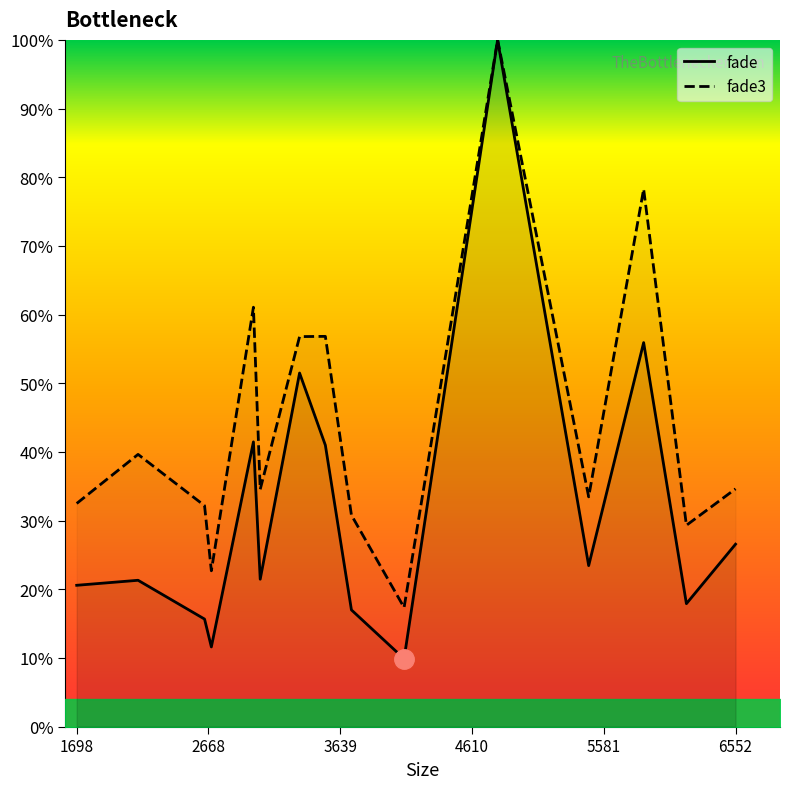

Where is the first local maximum for fade3?

2150